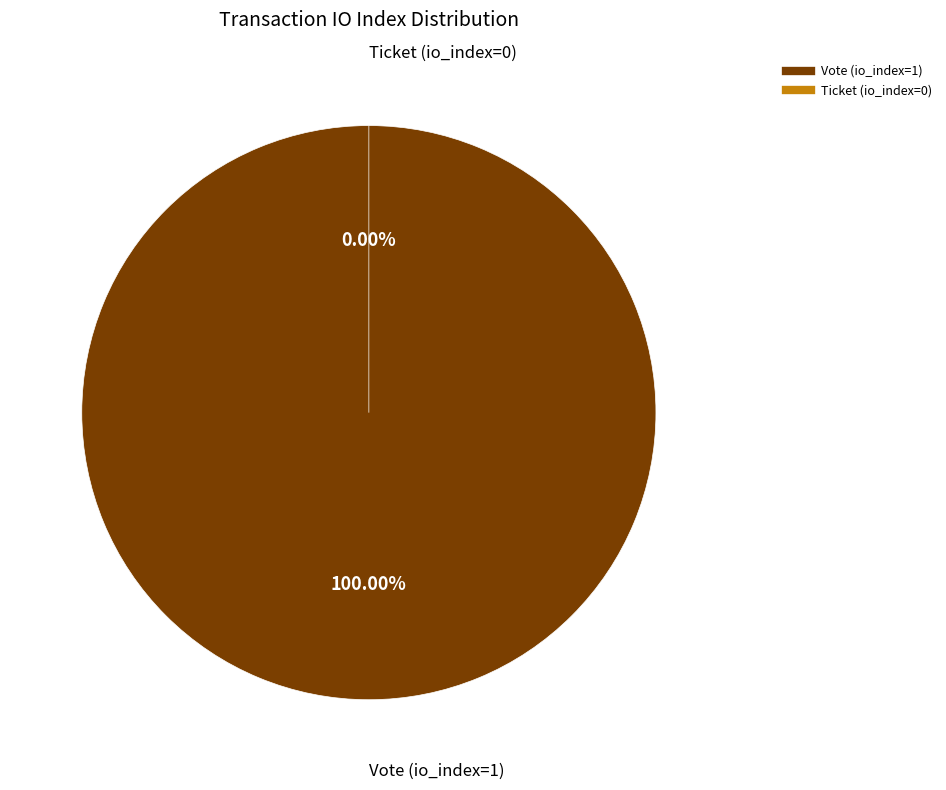

Is it true that Vote (io_index=1) is 88% of the pie?

False